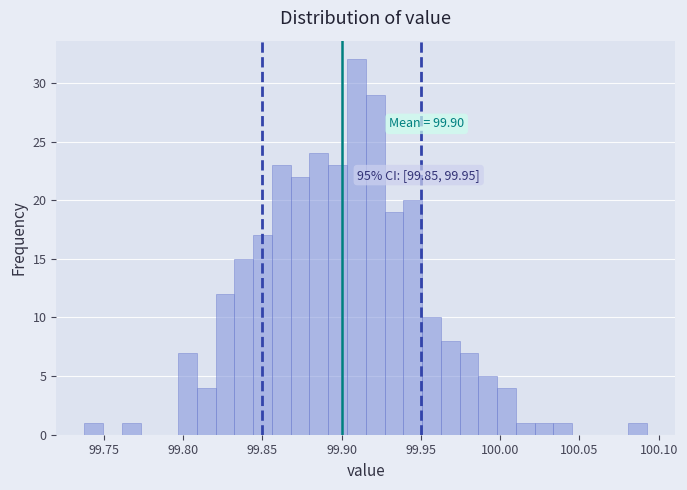

Around what value on the x-axis is the tallest bar? Give the approximate position of its centre, as read against the axis.

99.910